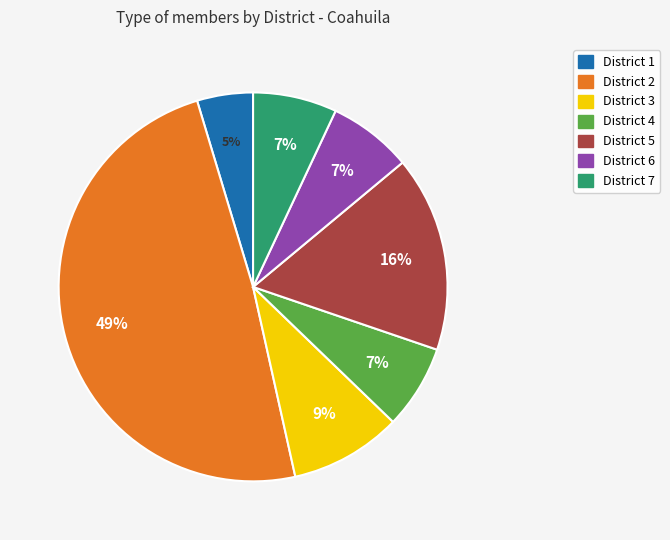

Is the sum of District 7 and District 2 greater than half?

Yes